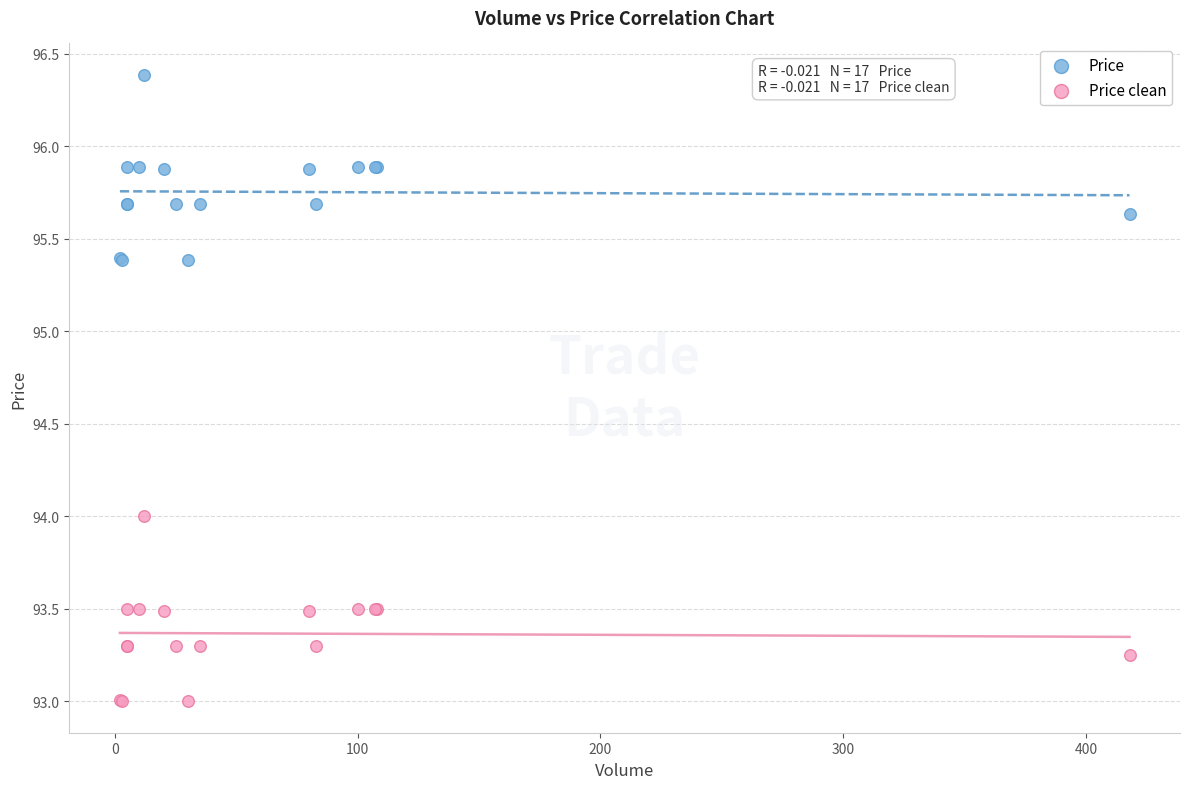

What are all the series names shown in the legend?

Price, Price clean